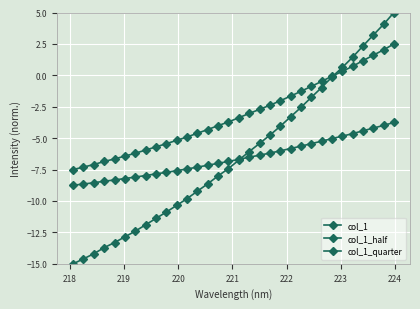

How many data points does each series have?

32